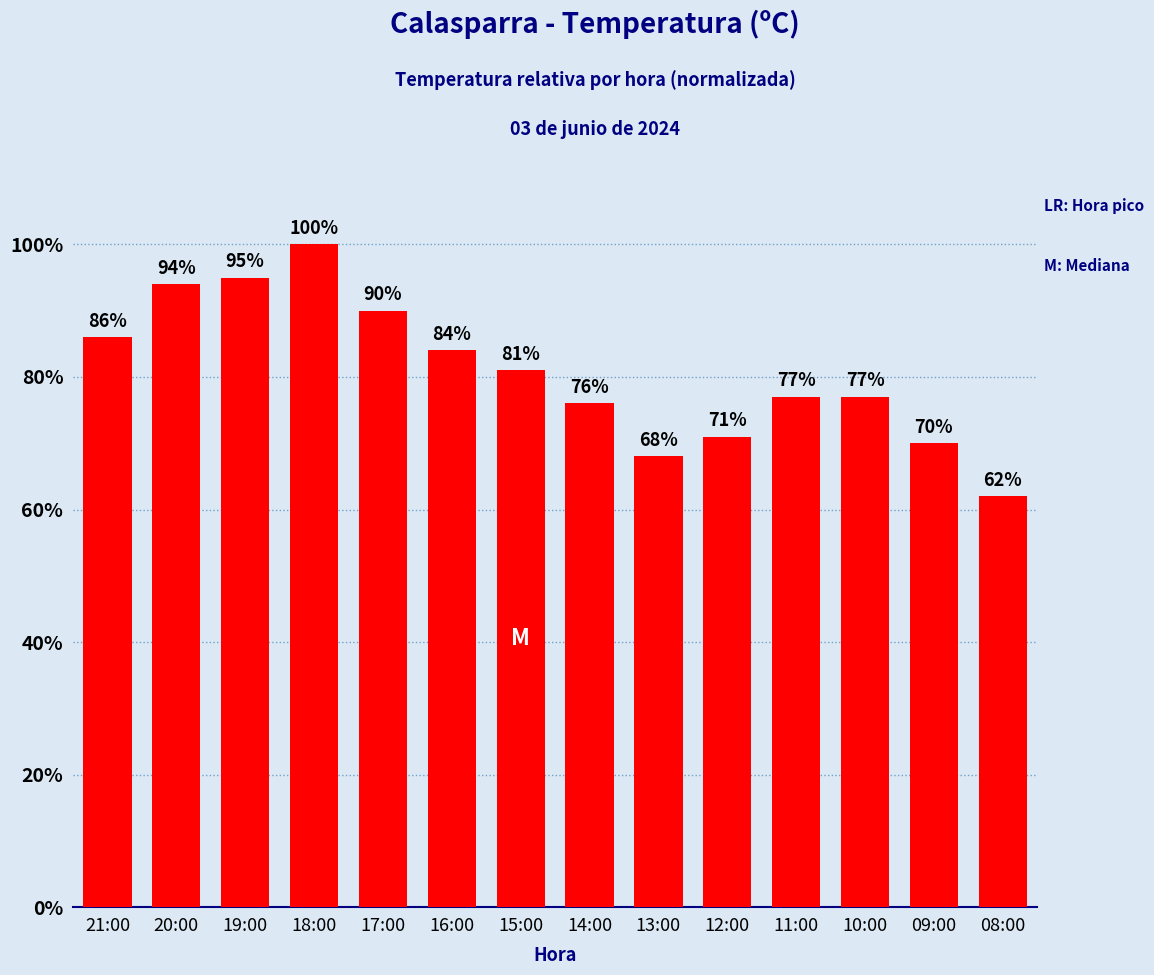

Reading left to right, what are all the values shown in this chart?

21:00=86	20:00=94	19:00=95	18:00=100	17:00=90	16:00=84	15:00=81	14:00=76	13:00=68	12:00=71	11:00=77	10:00=77	09:00=70	08:00=62